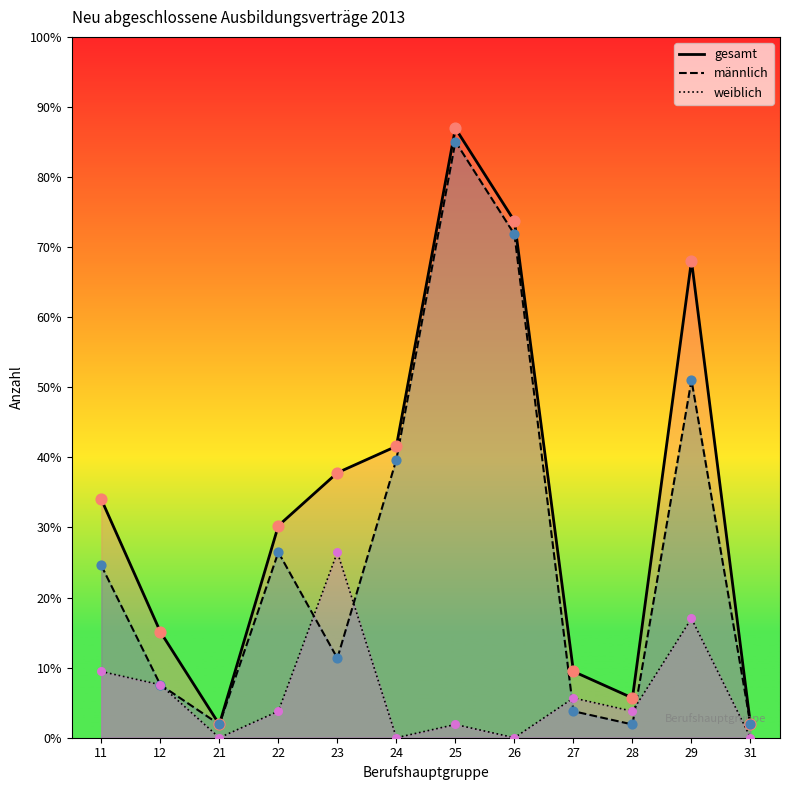

Which series reaches the minimum Y coordinate?

weiblich (line)